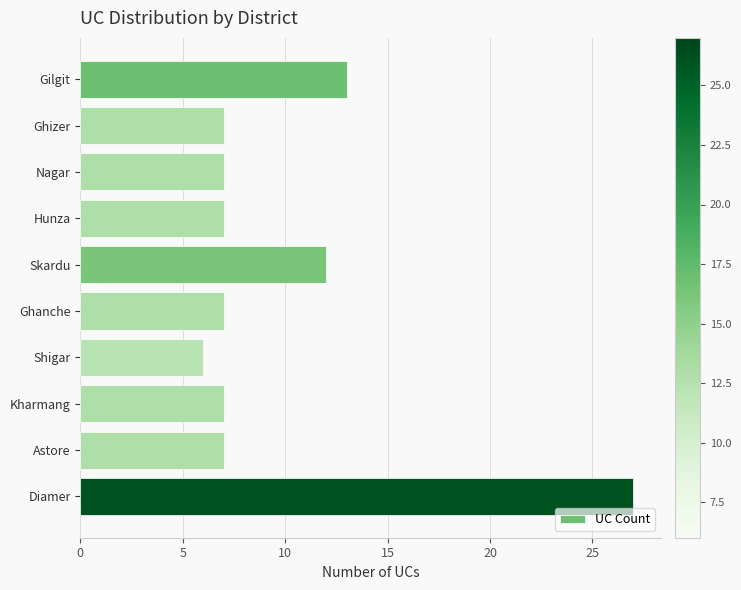

What is the label of the 1st bar from the top?

Gilgit